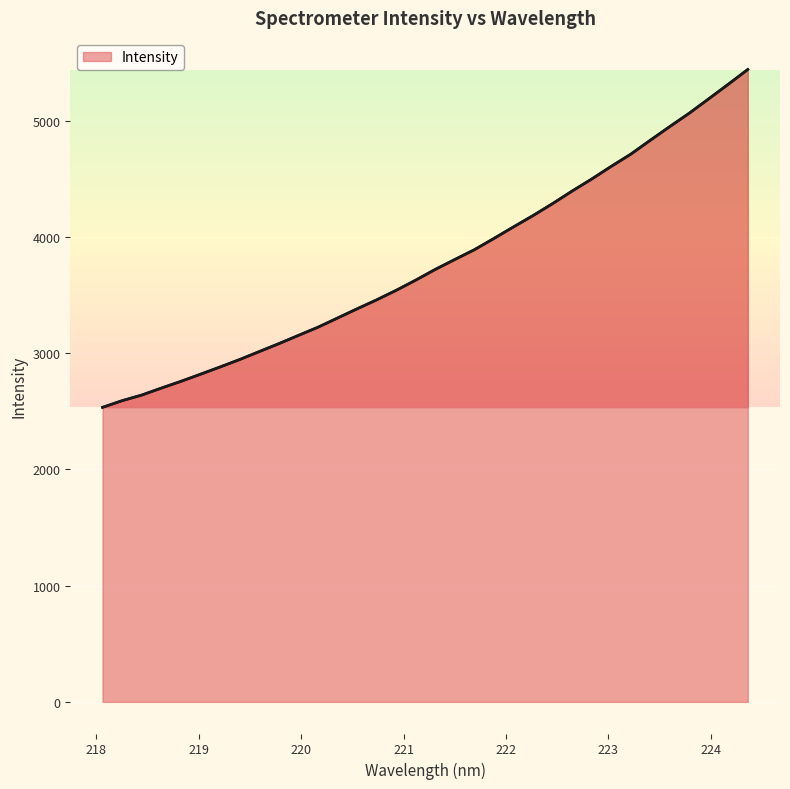

What is the change in value from 220.5444 to 223.408?

+1449.7